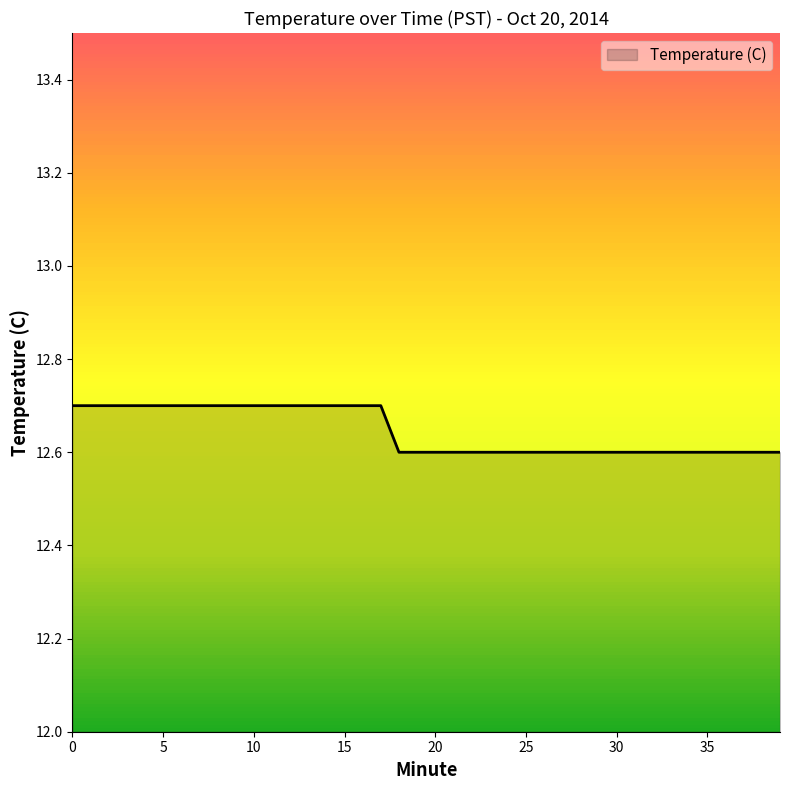

What is the maximum value shown in the chart?

12.7